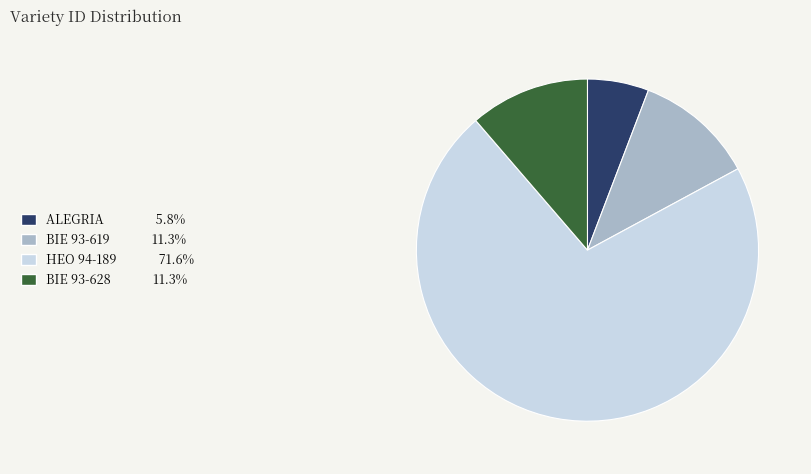

Is it true that HEO 94-189 is 72% of the pie?

True